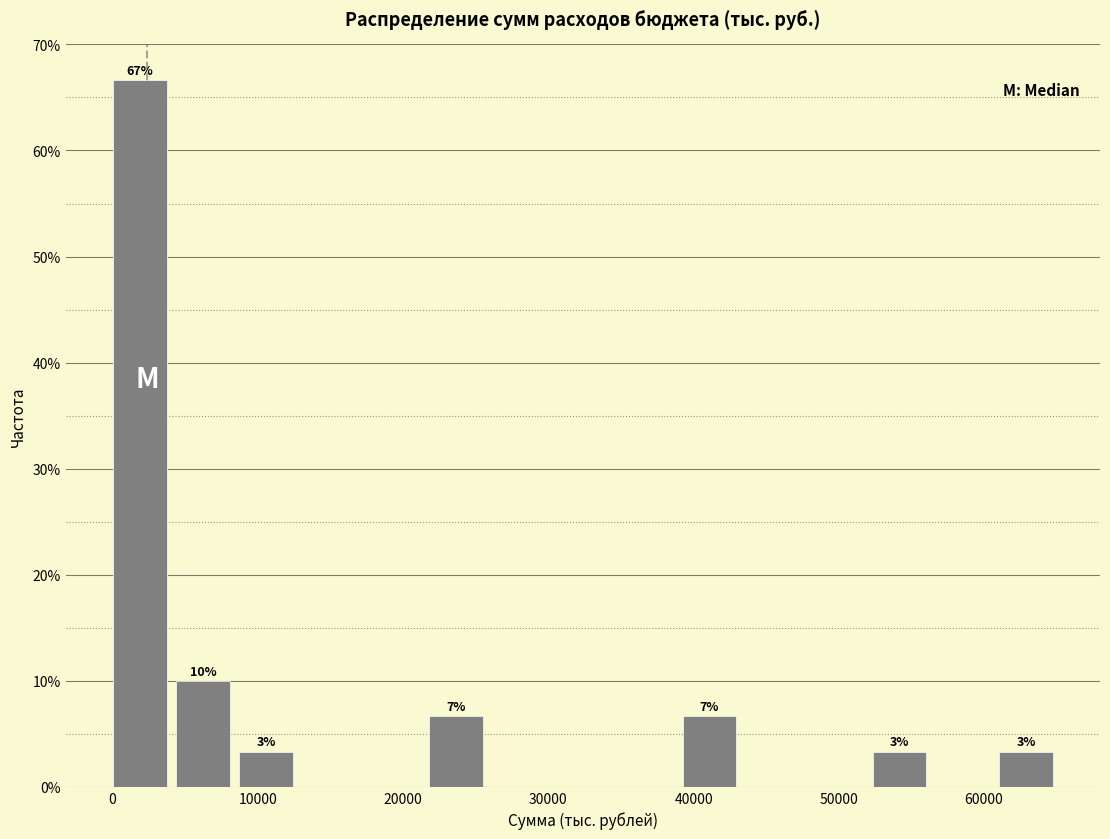

Over which range of the x-axis is the bar tallest?

0 to 4000